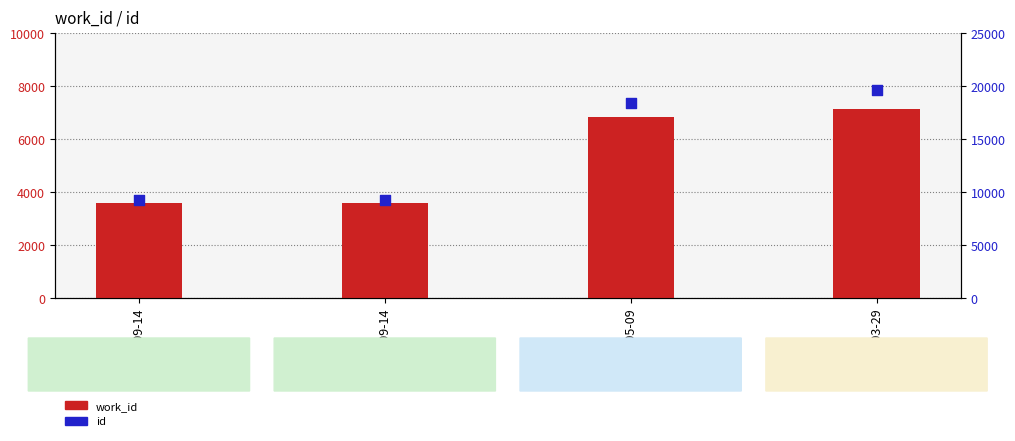

Which series contains the lowest Y value?

work_id